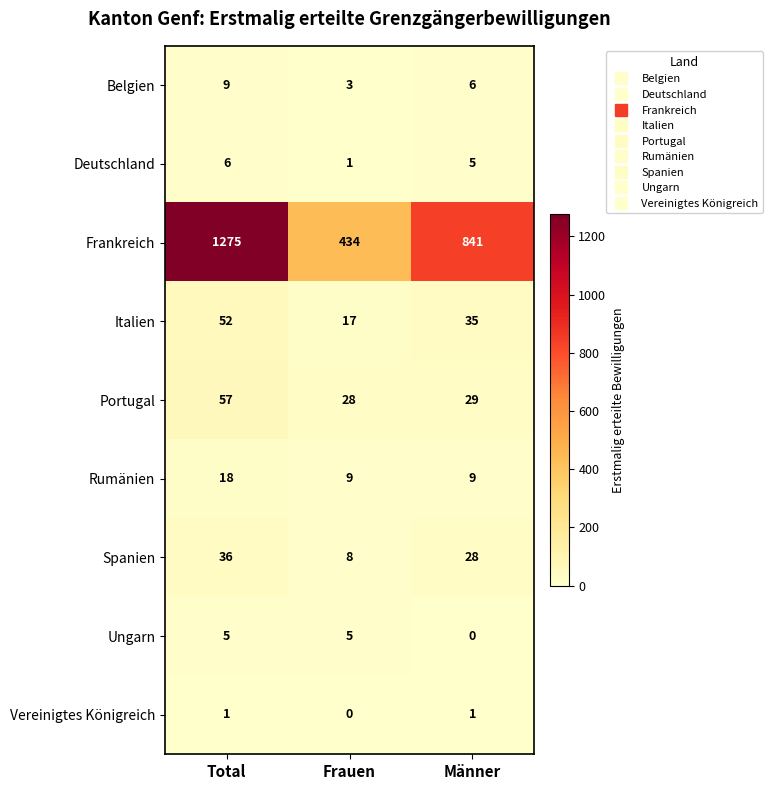

What is the difference between the maximum and minimum values in the Spanien series?

28